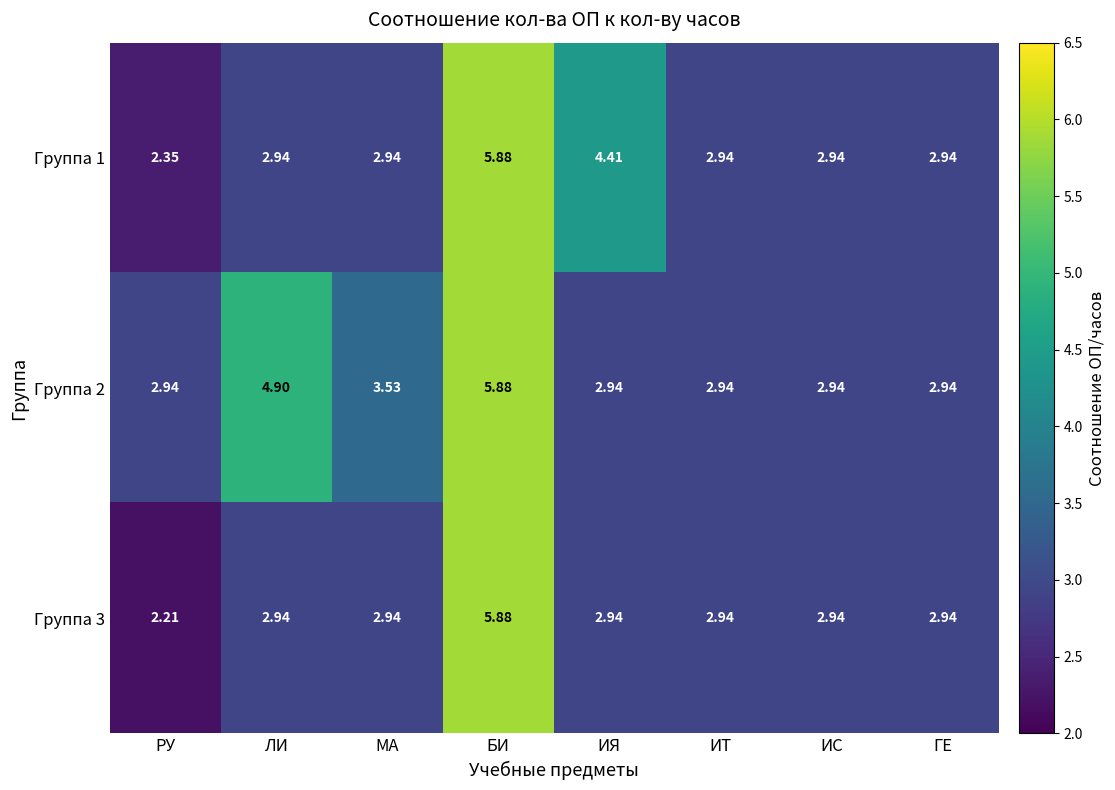

The value of Группа 2 at ЛИ is 3.2. True or false?

False